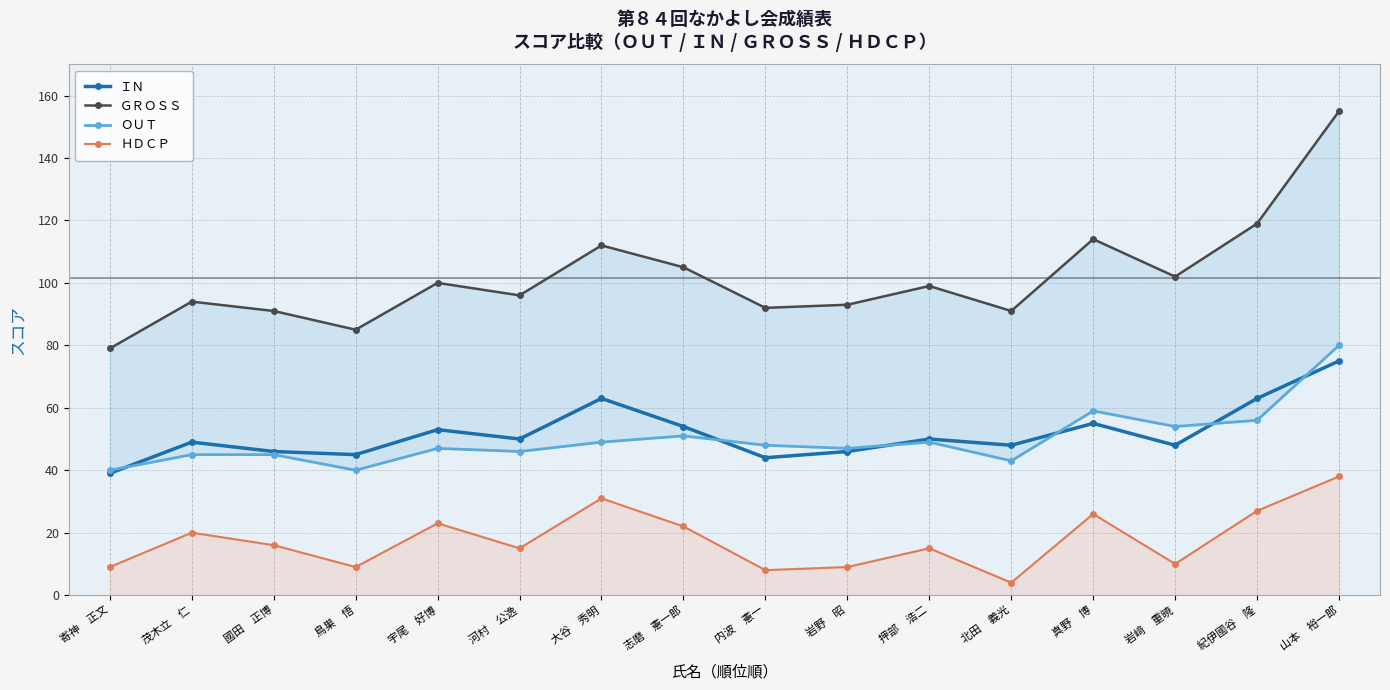

What is the label of the 9th point from the right?

志磨　憲一郎